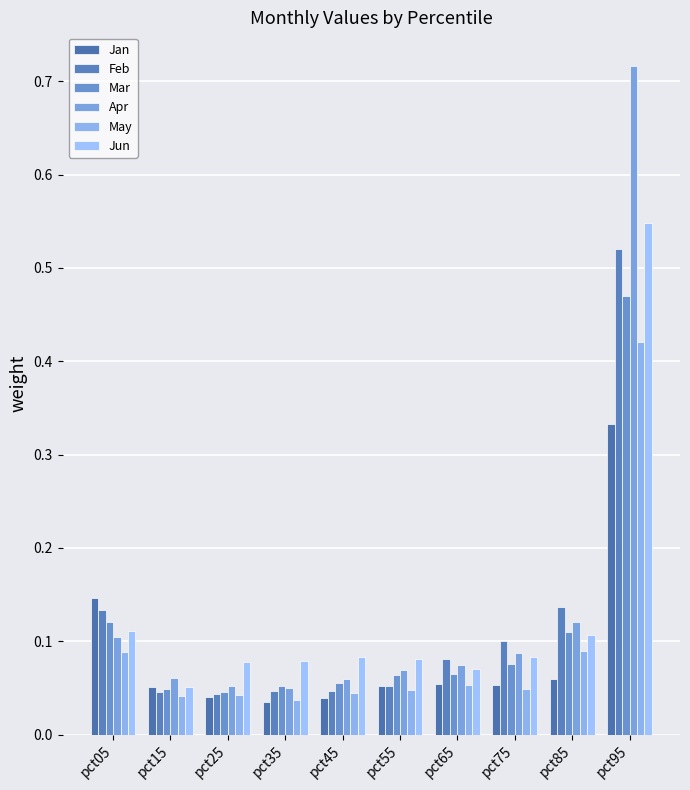

Are the bars horizontal?

No